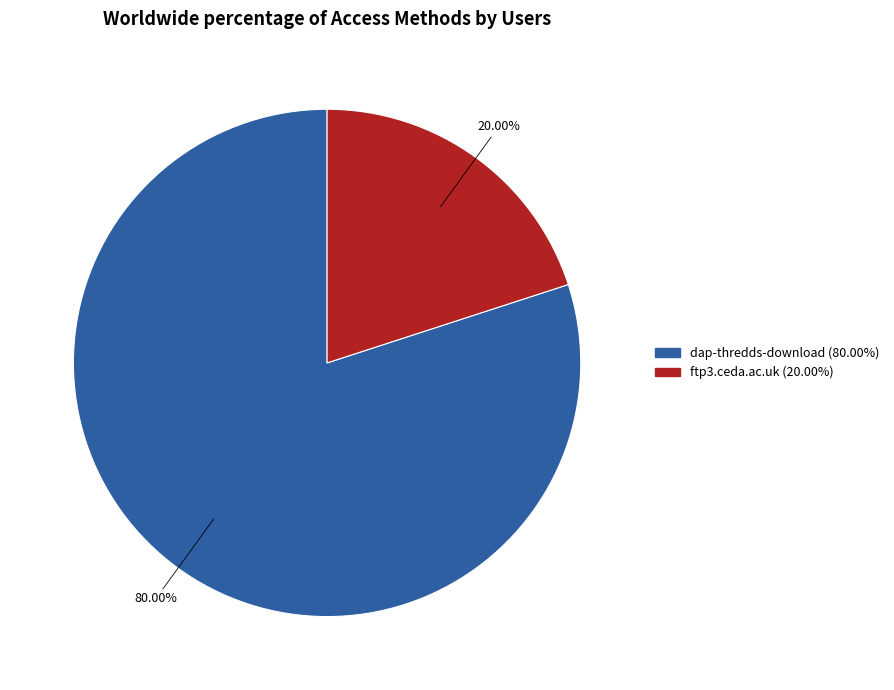

What percentage is the dap-thredds-download slice, to the nearest percent?

80%